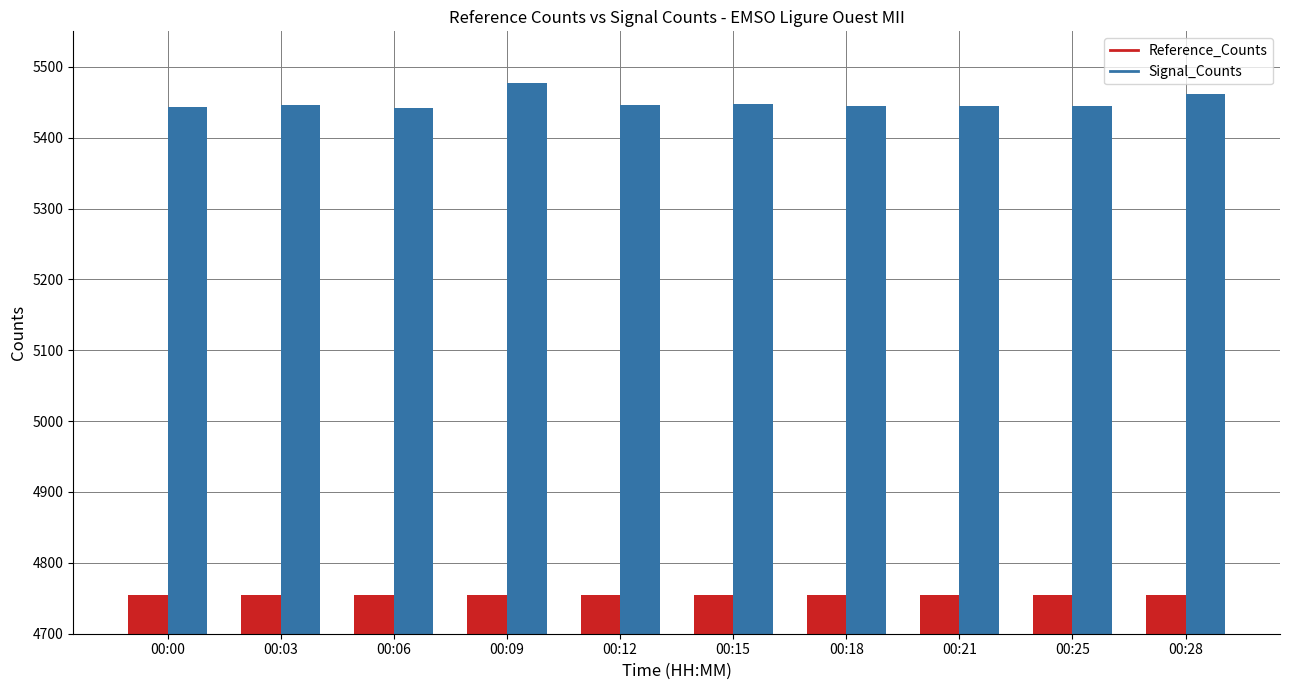

At which label is Signal_Counts closest to 5459?

00:28